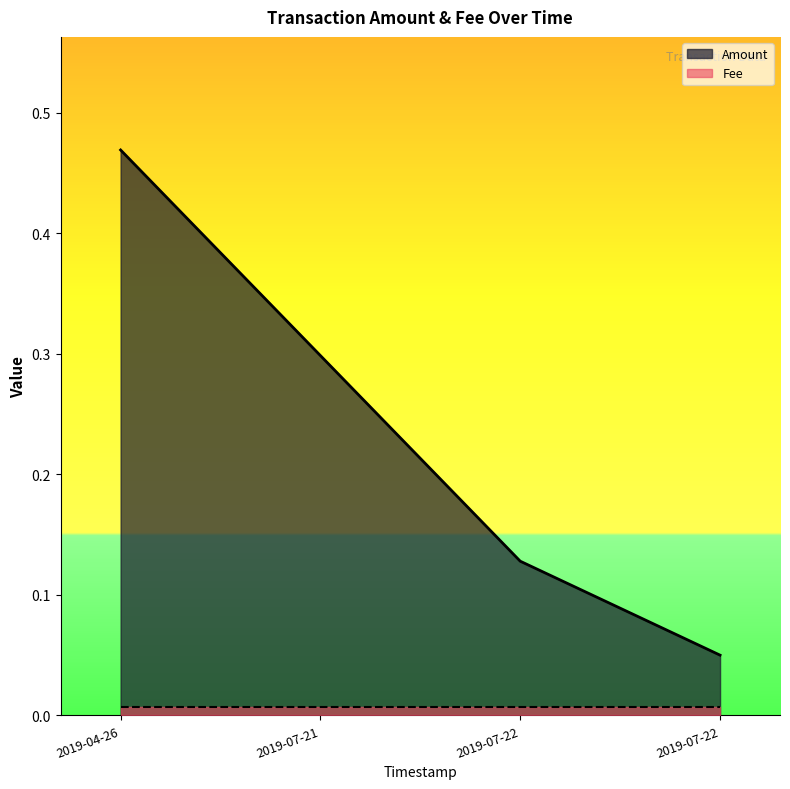

What is the difference between the values at 2019-07-22 02:22:06 and 2019-07-22 01:28:49?

0.1